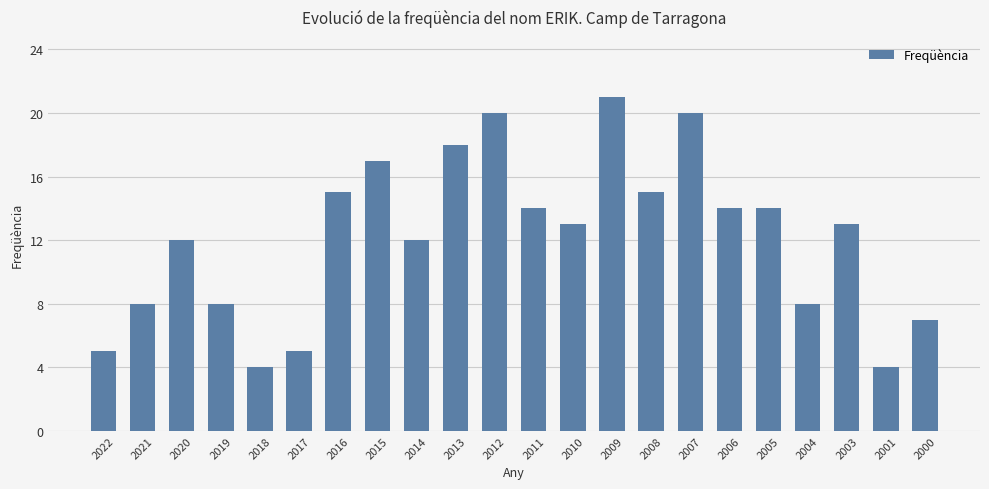

Reading right to left, what are all the values shown in this chart?

7	4	13	8	14	14	20	15	21	13	14	20	18	12	17	15	5	4	8	12	8	5